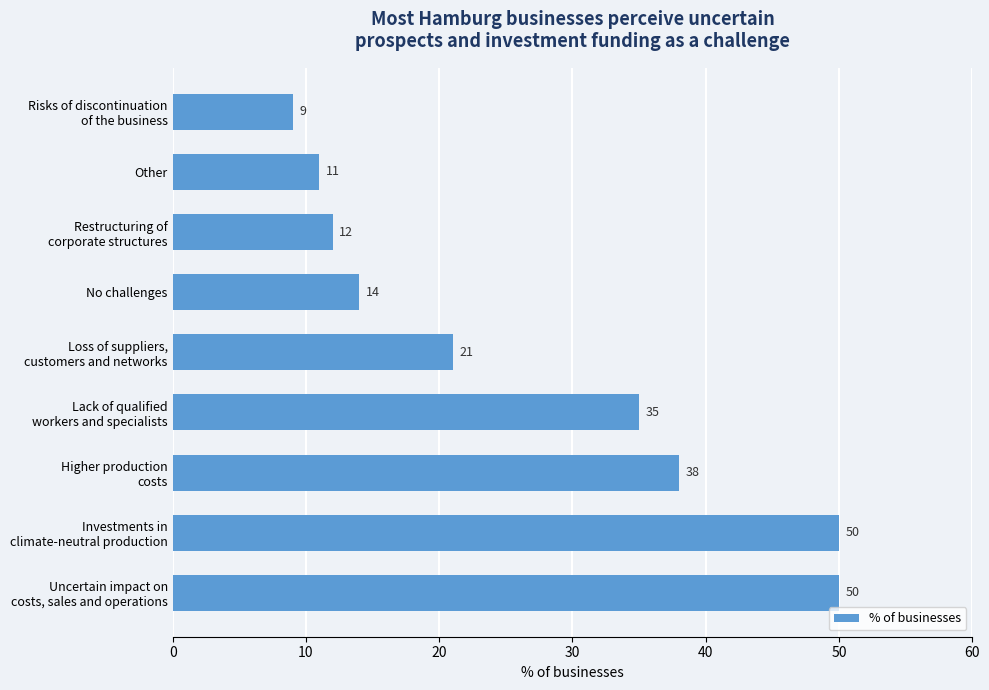

What is the value of the 6th bar from the top?

35